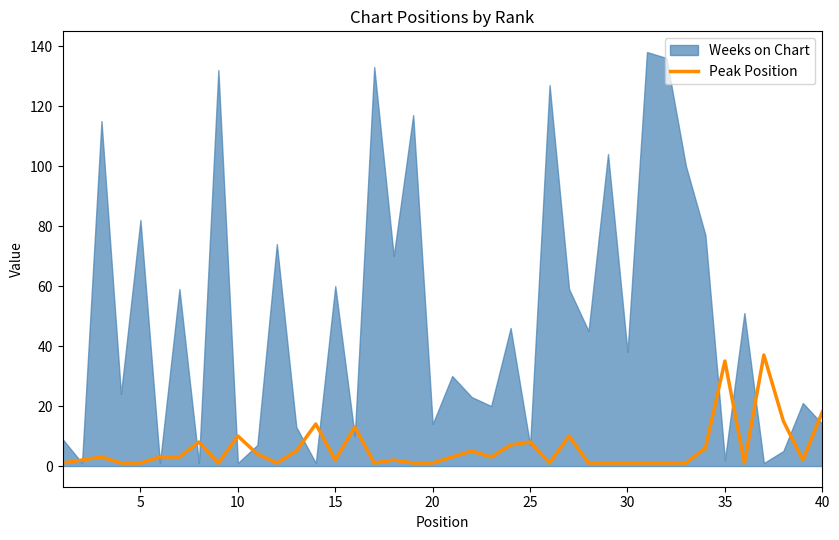

True or false: Peak Position has a value of 1 at 20.

True